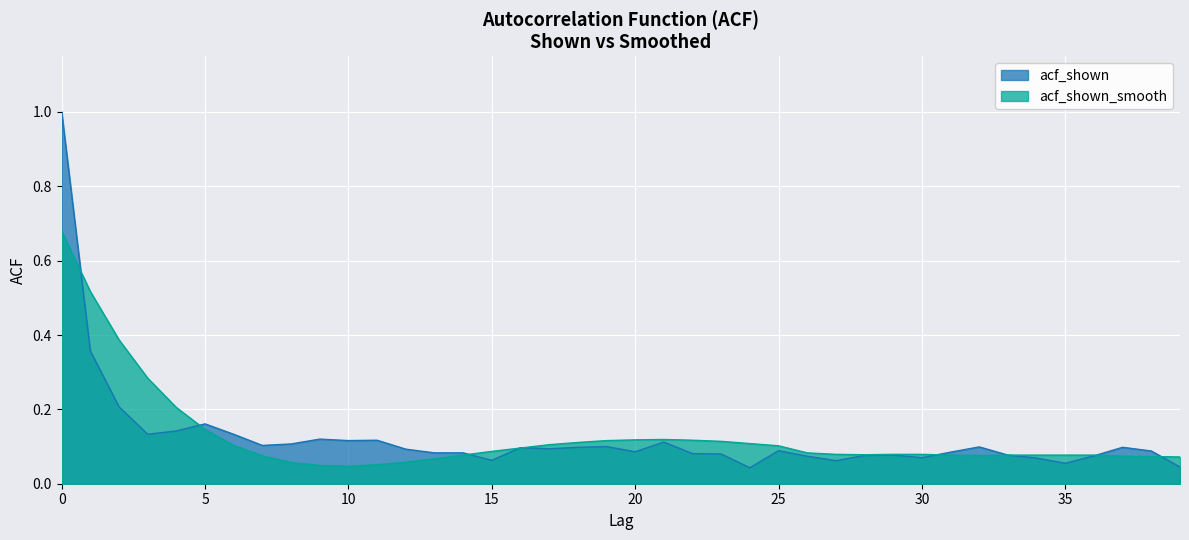

What is the average value of the acf_shown_smooth series?

0.1